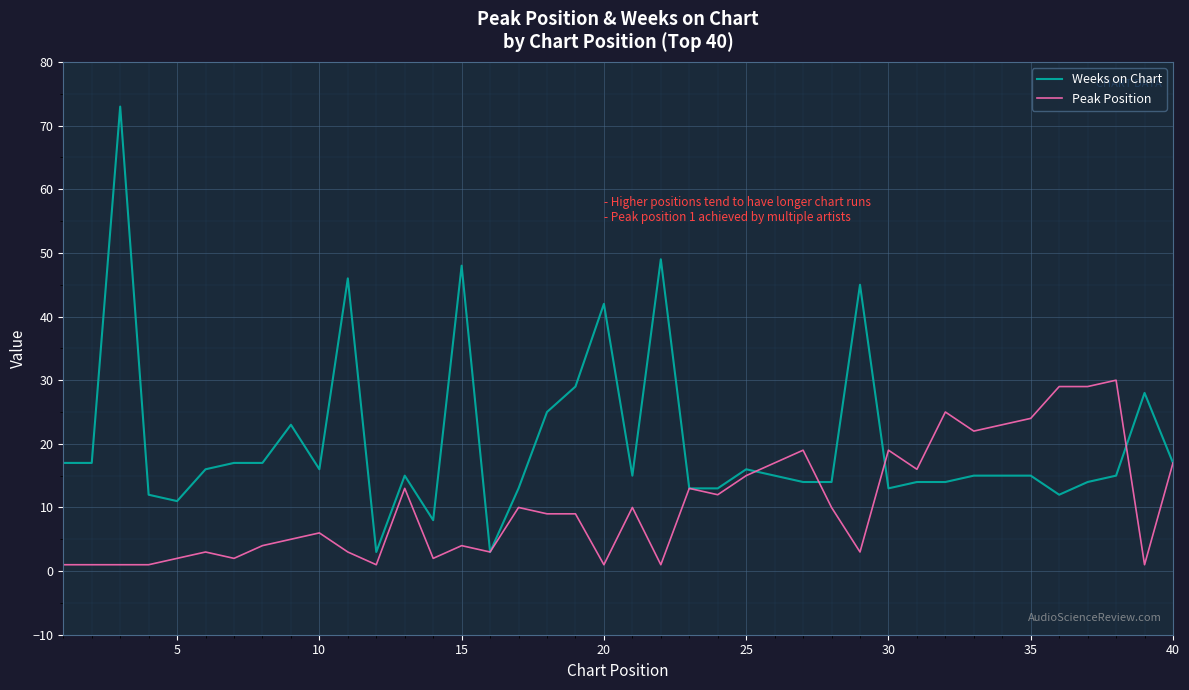

List the series in order of their peak value, highest first.

Weeks on Chart, Peak Position